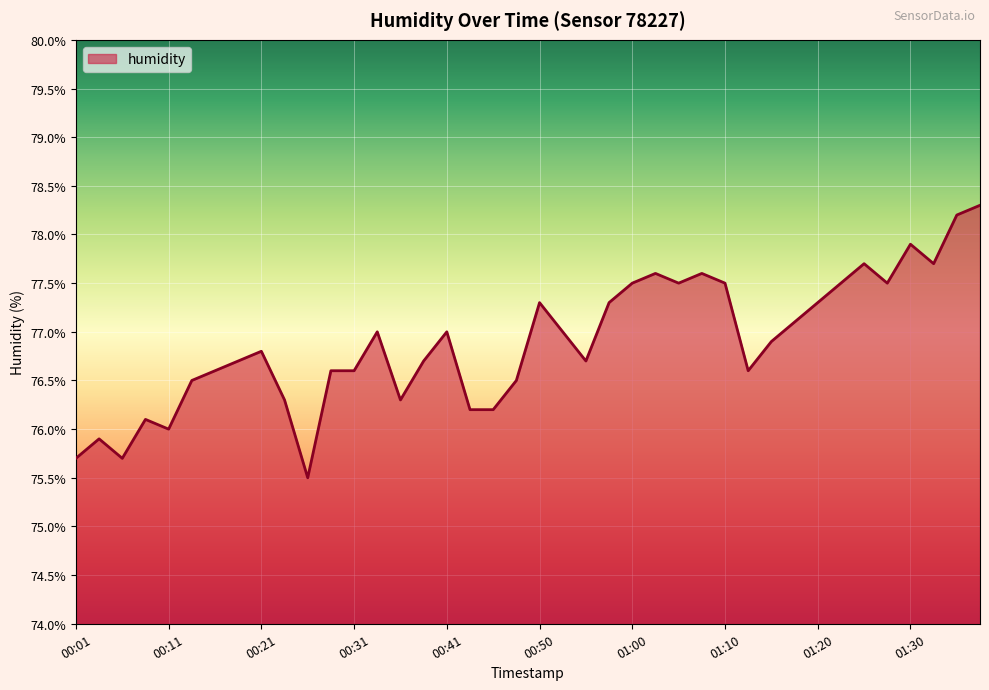

What is the minimum value shown in the chart?

75.5